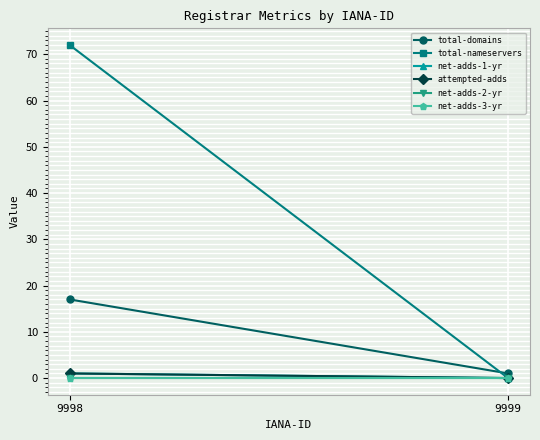

Is the value of attempted-adds at 9999 greater than the value of total-nameservers at 9998?

No